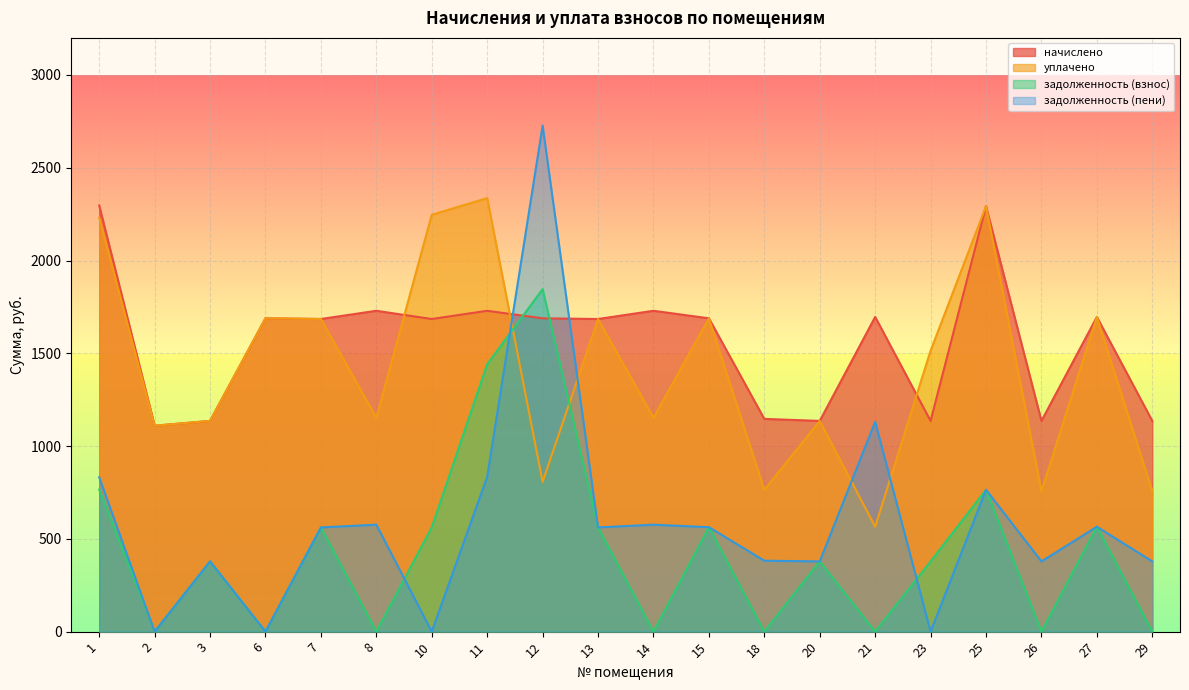

Does the chart display data point markers on the line(s)?

No